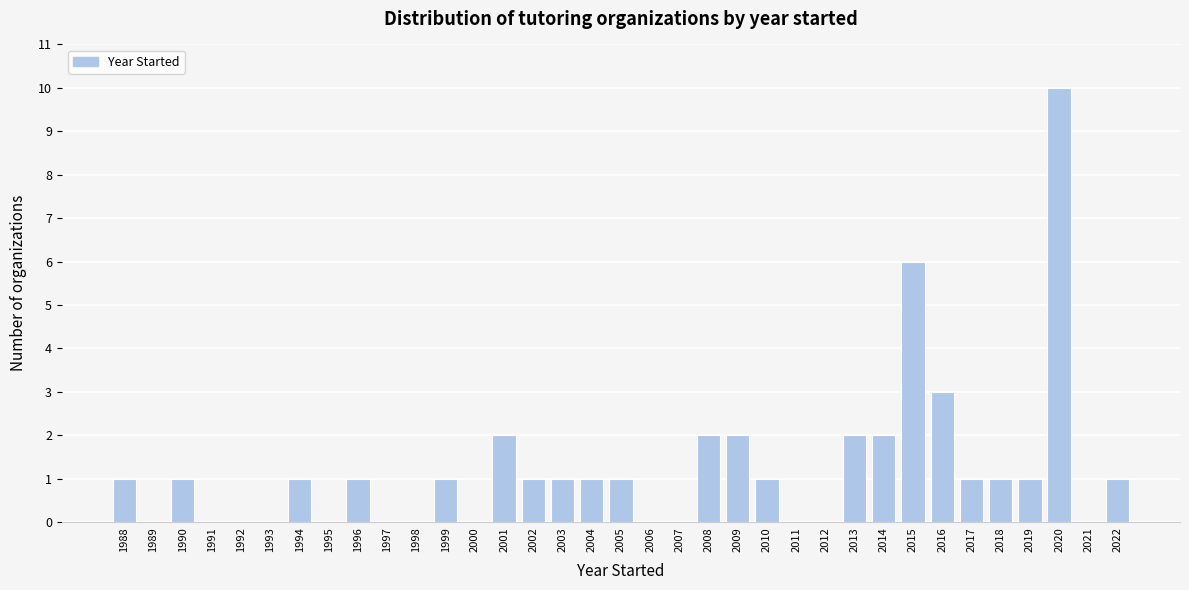

What is the ratio of the value at 2009 to the value at 2015?

0.3